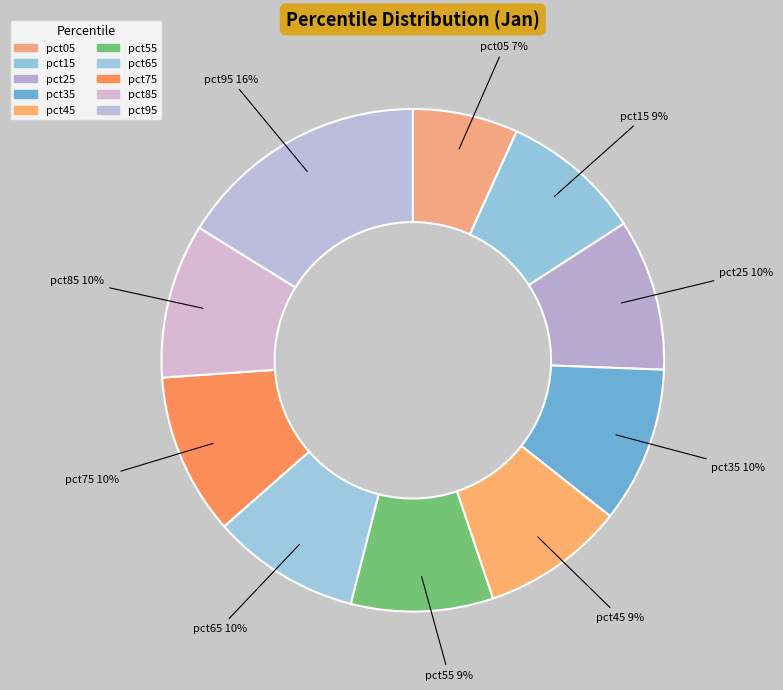

How many segments does this pie chart have?

10